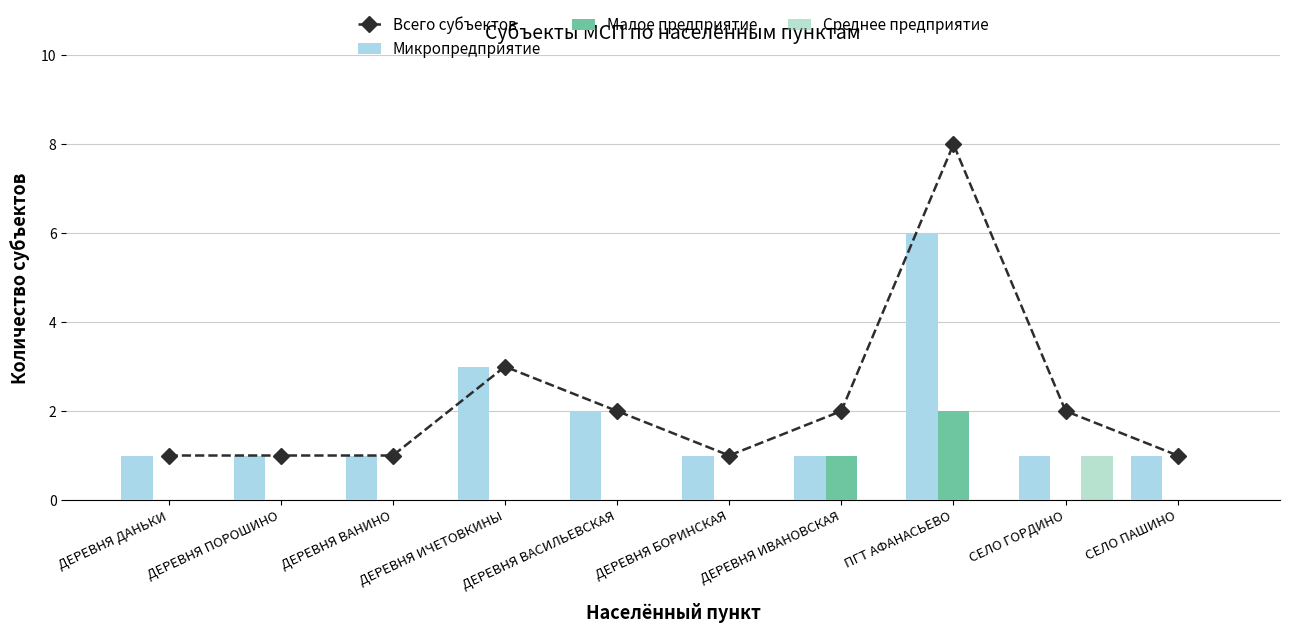

How many series are shown in this chart?

4